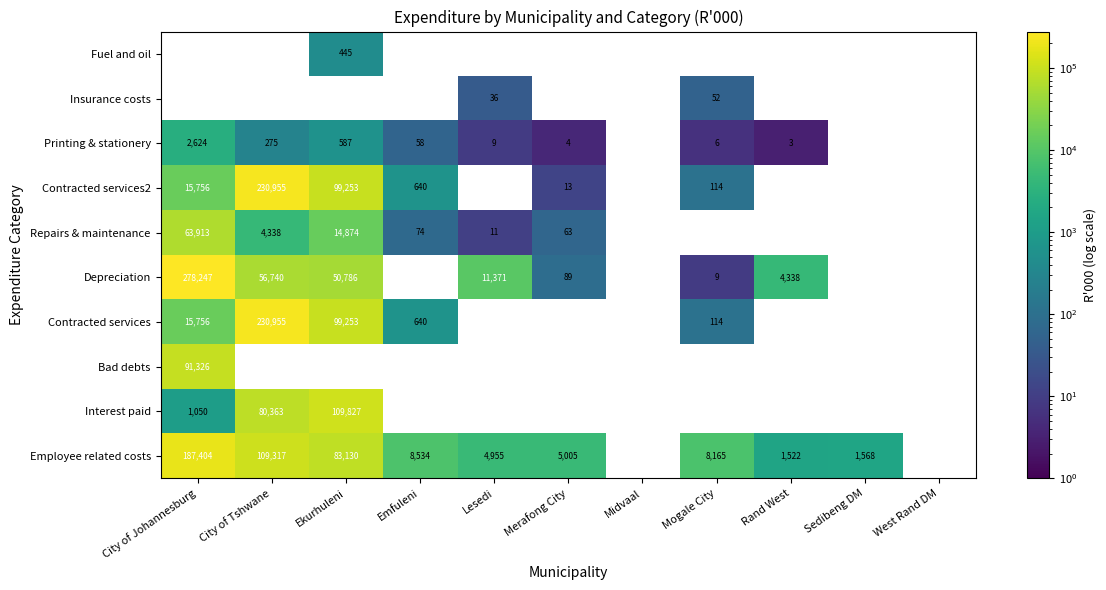

Is it true that Insurance costs equals 36 at Lesedi?

True